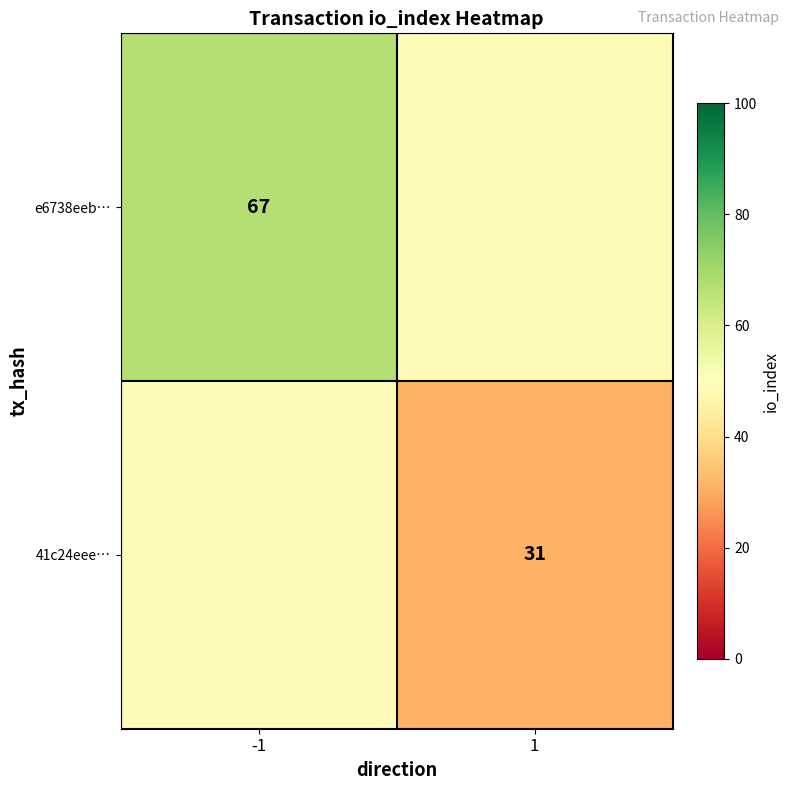

True or false: e6738eeb… has a value of 96 at -1.

False